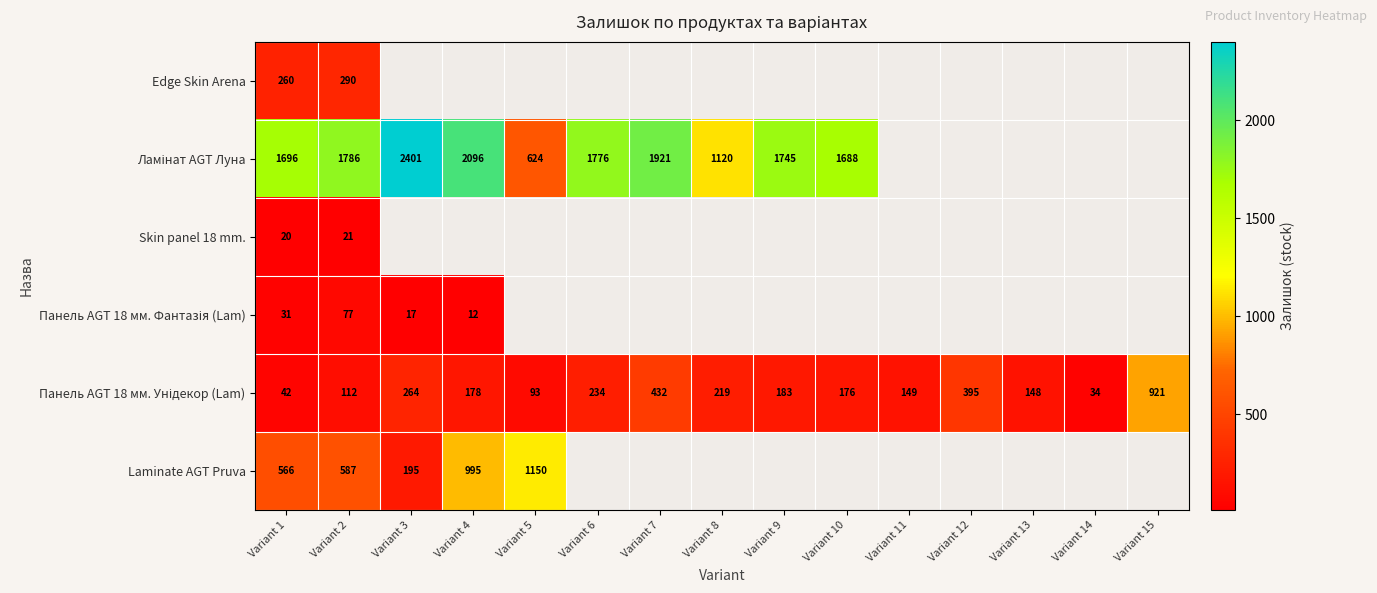

Count the number of data series in this chart.

6